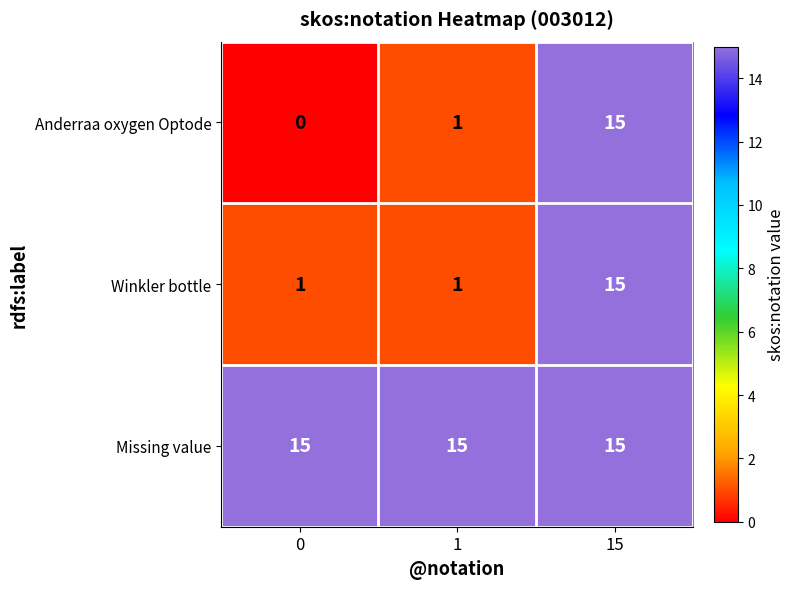

Read the Missing value value at 0.

15